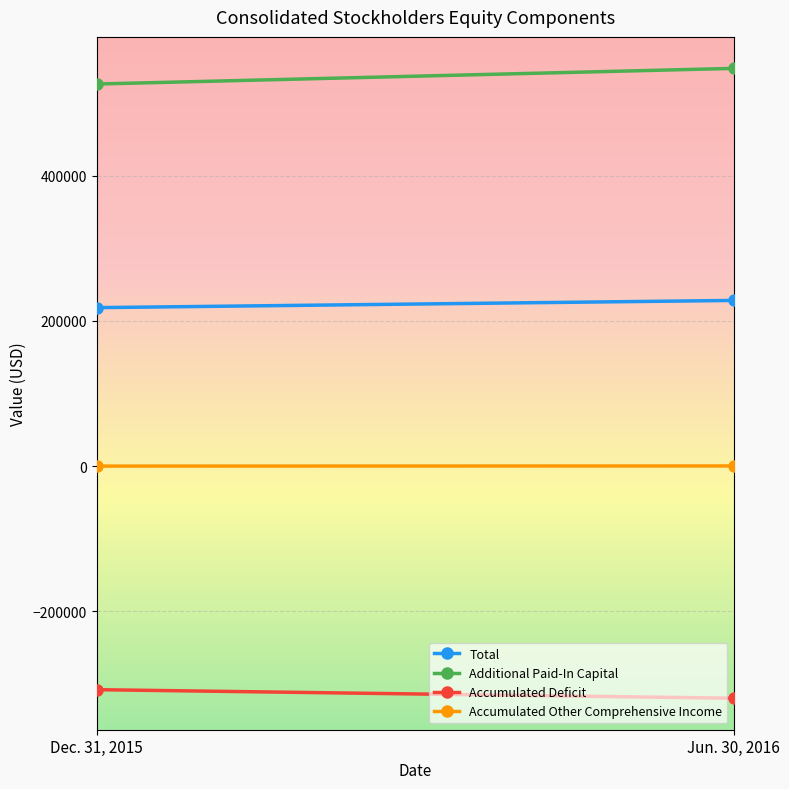

What is the sum of the Accumulated Deficit values at Dec. 31, 2015 and Jun. 30, 2016?

-628390